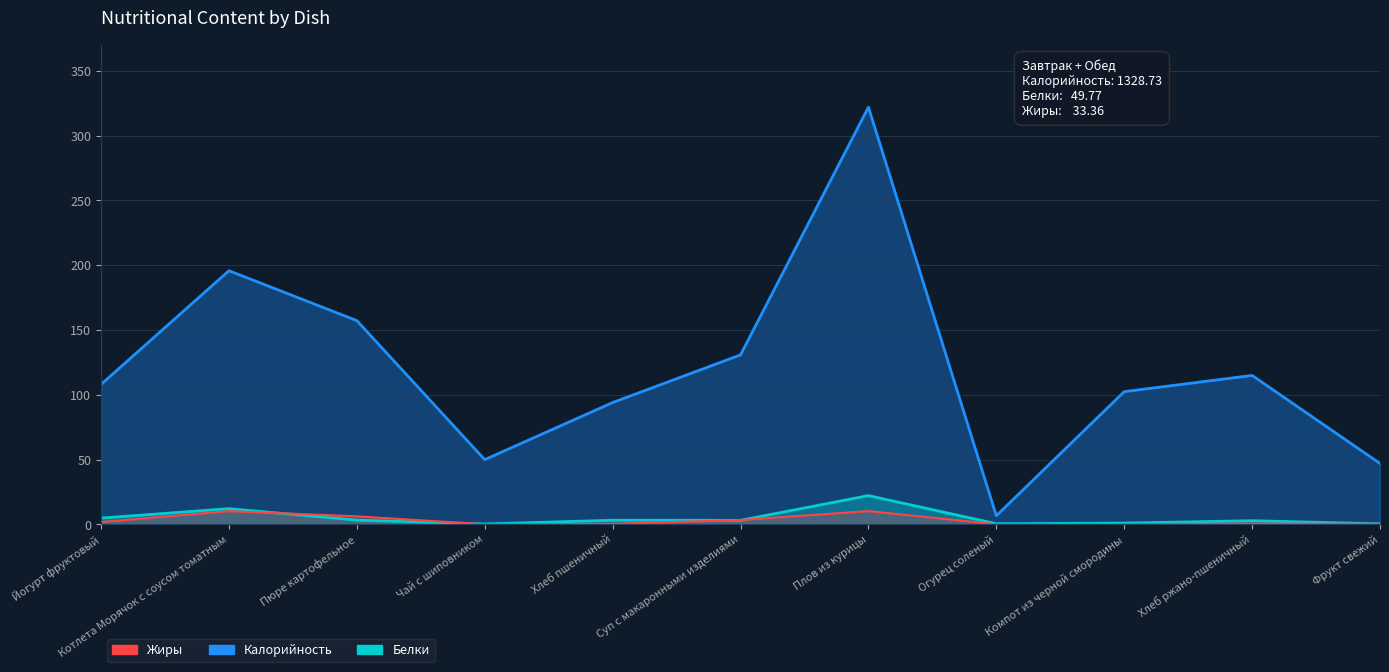

True or false: Калорийность and Жиры cross at least once.

False